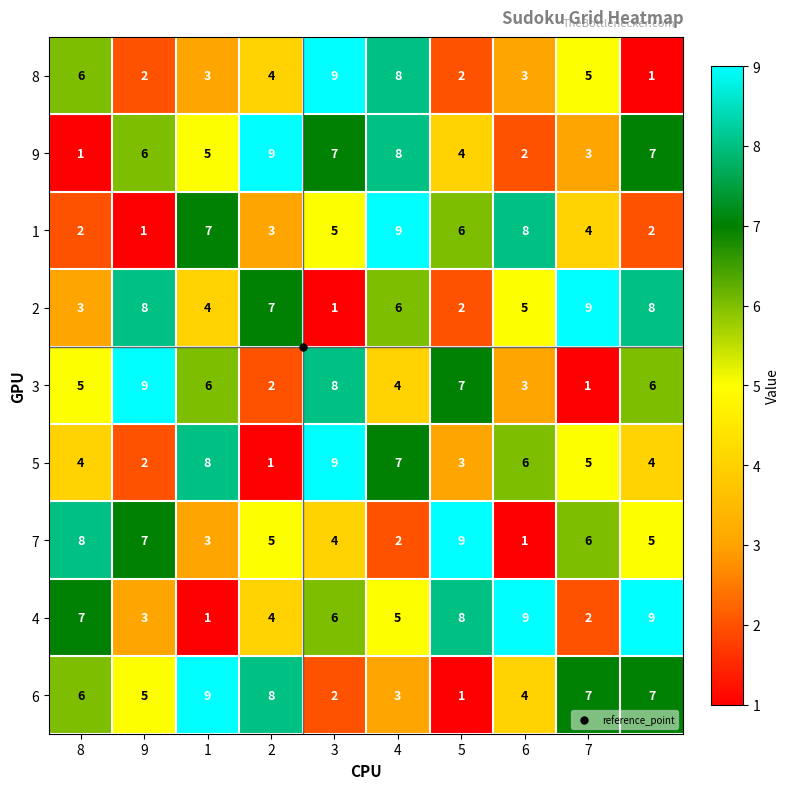

How many 8 values are between 2 and 6?

7